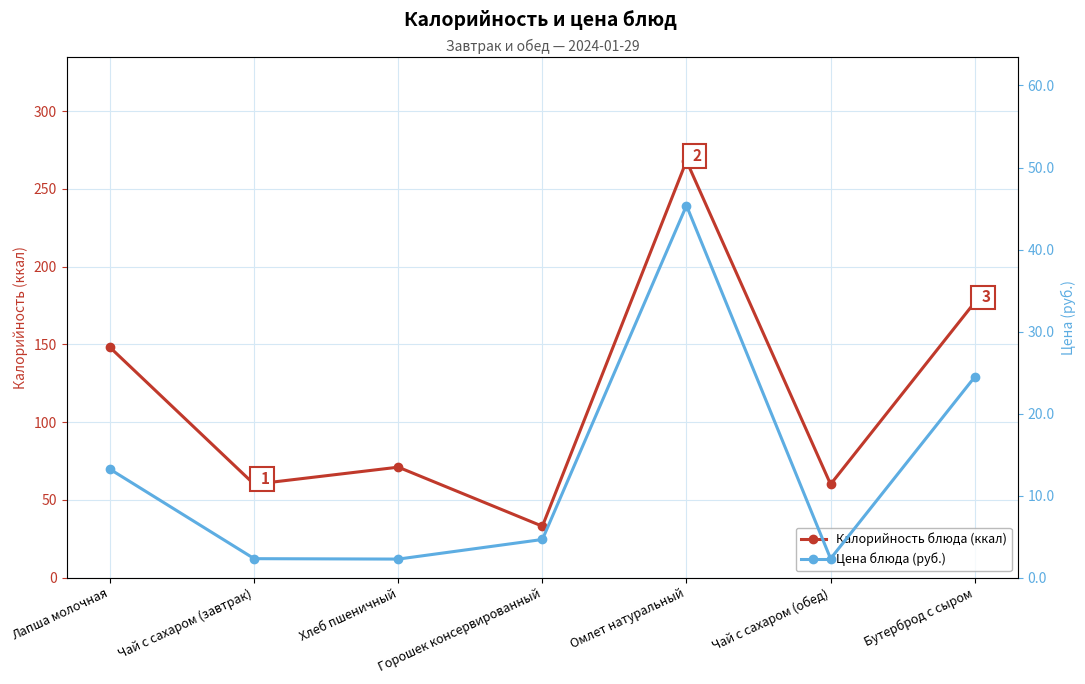

Between Горошек консервированный and Чай с сахаром (обед), which is larger?

Чай с сахаром (обед)